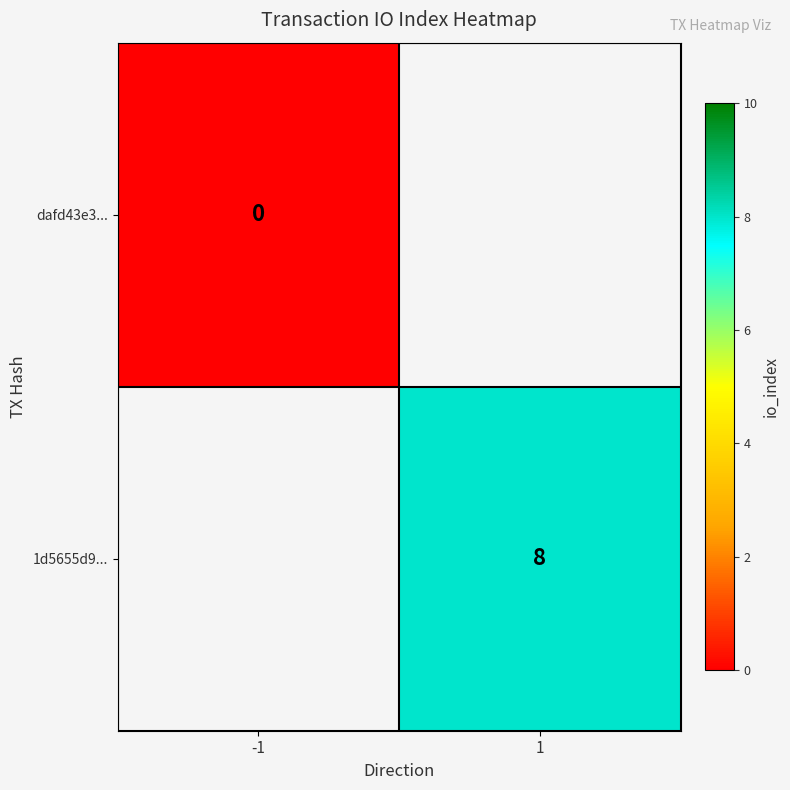

True or false: 1d5655d9... has a value of 8 at 1.

True